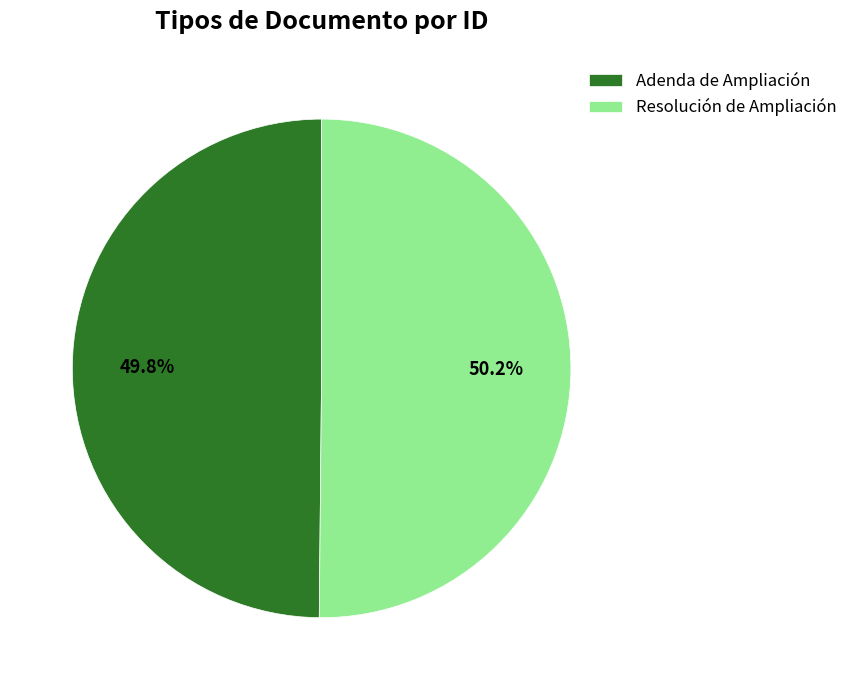

The Resolución de Ampliación slice represents 50% of the pie. True or false?

True